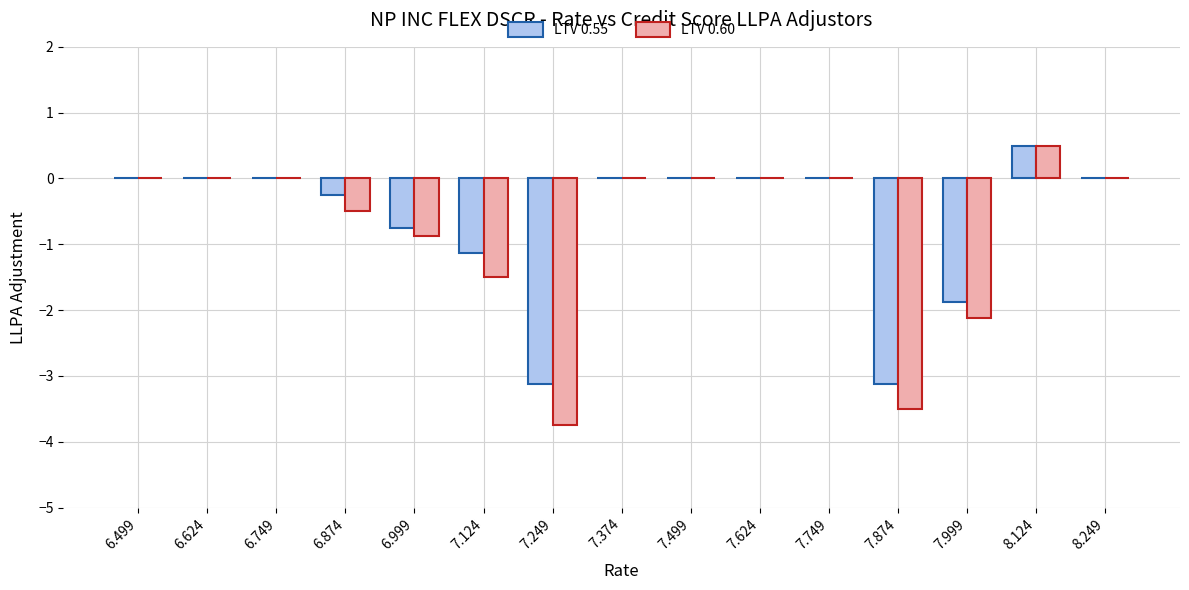

What is the total value across all series at 6.999?

-1.6